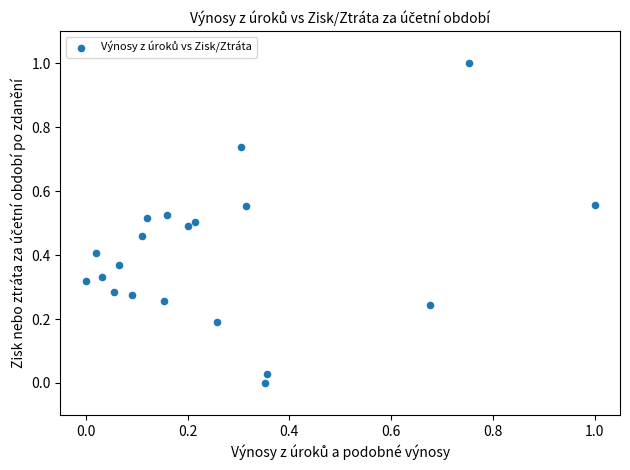

What is the range of Y values (max minus min)?

1.0